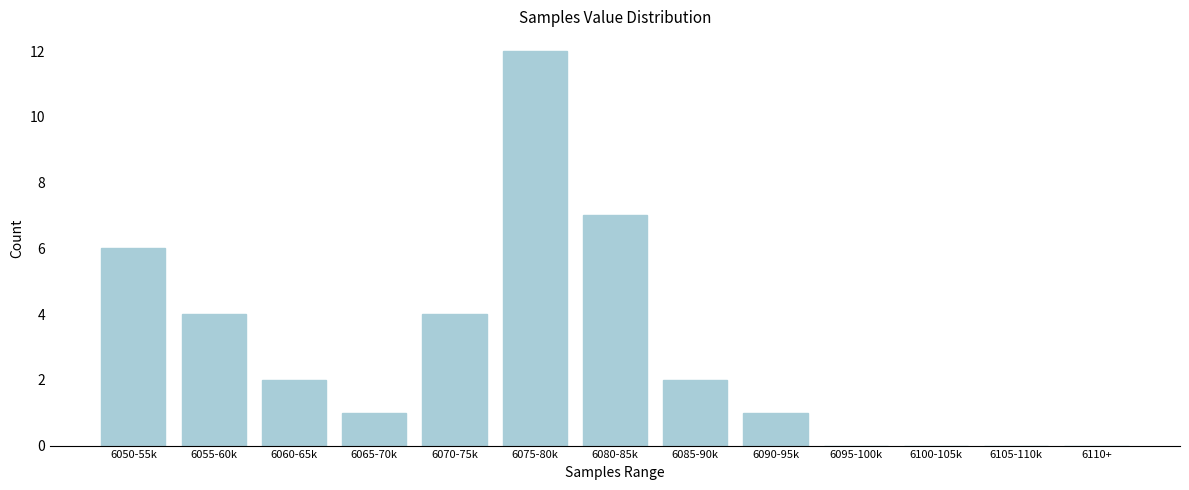

Reading right to left, what are all the values shown in this chart?

6110+=0	6105-110k=0	6100-105k=0	6095-100k=0	6090-95k=1	6085-90k=2	6080-85k=7	6075-80k=12	6070-75k=4	6065-70k=1	6060-65k=2	6055-60k=4	6050-55k=6